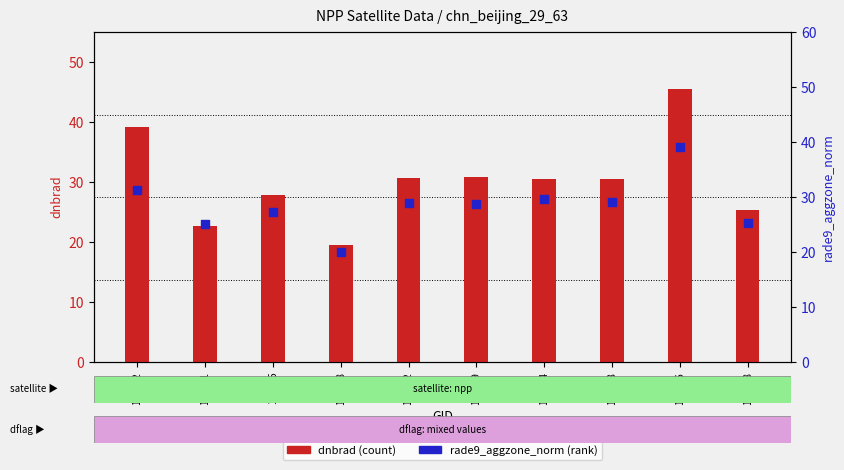

At which category is the sum across all series the highest?

101726